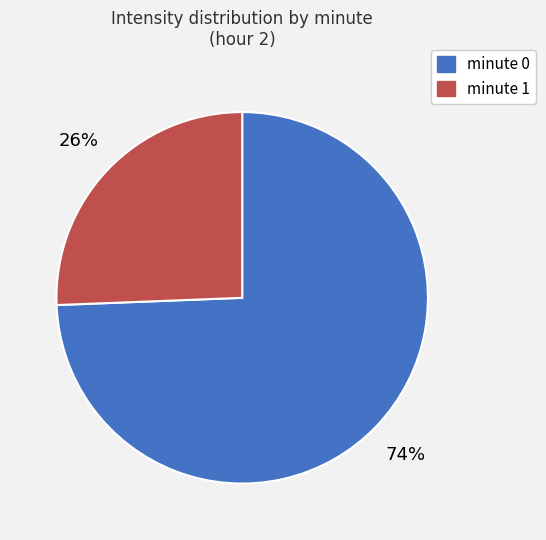

Rank the categories by value from highest to lowest.

minute 0, minute 1